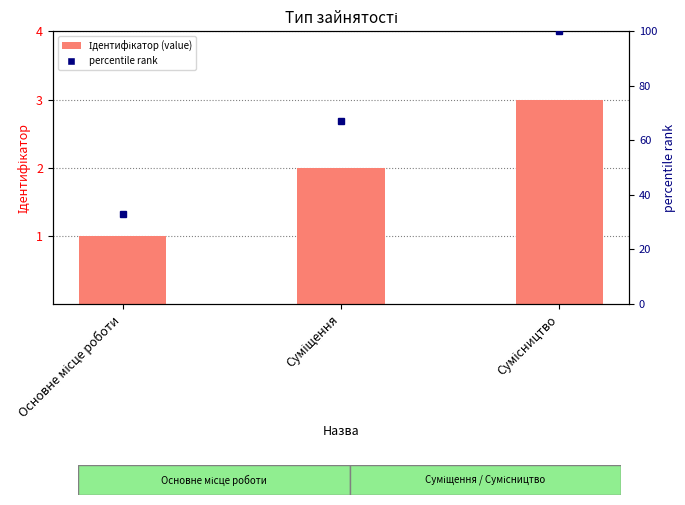

Are the bars grouped side by side (vs. stacked)?

Yes